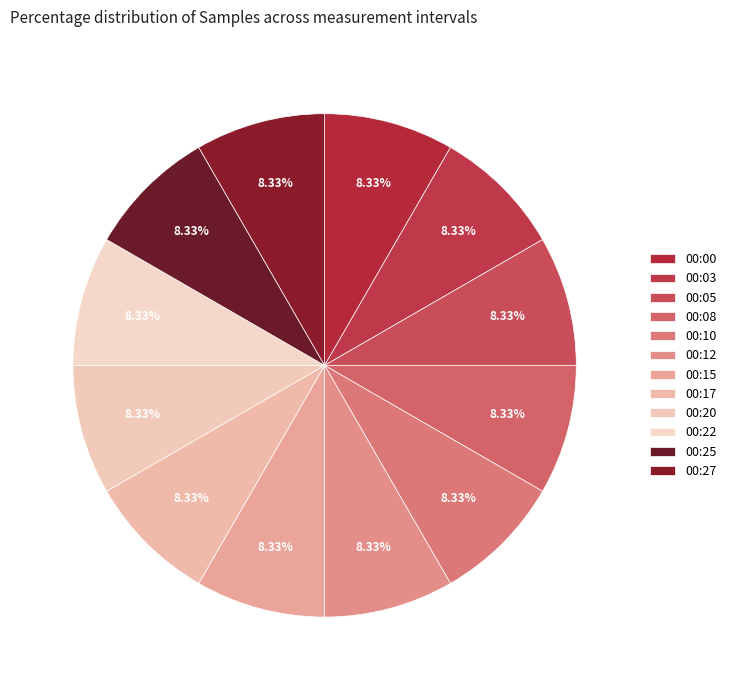

True or false: 00:17 accounts for 1% of the total.

False